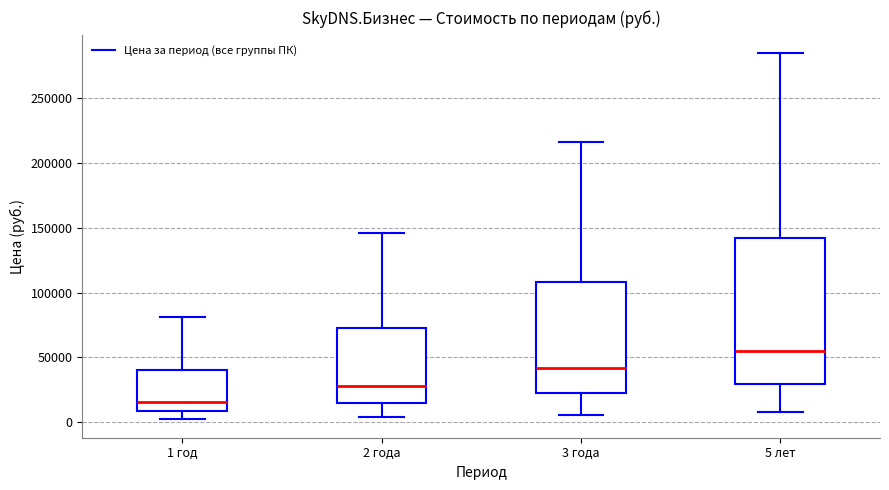

Which box's median line is the lowest?

1 год